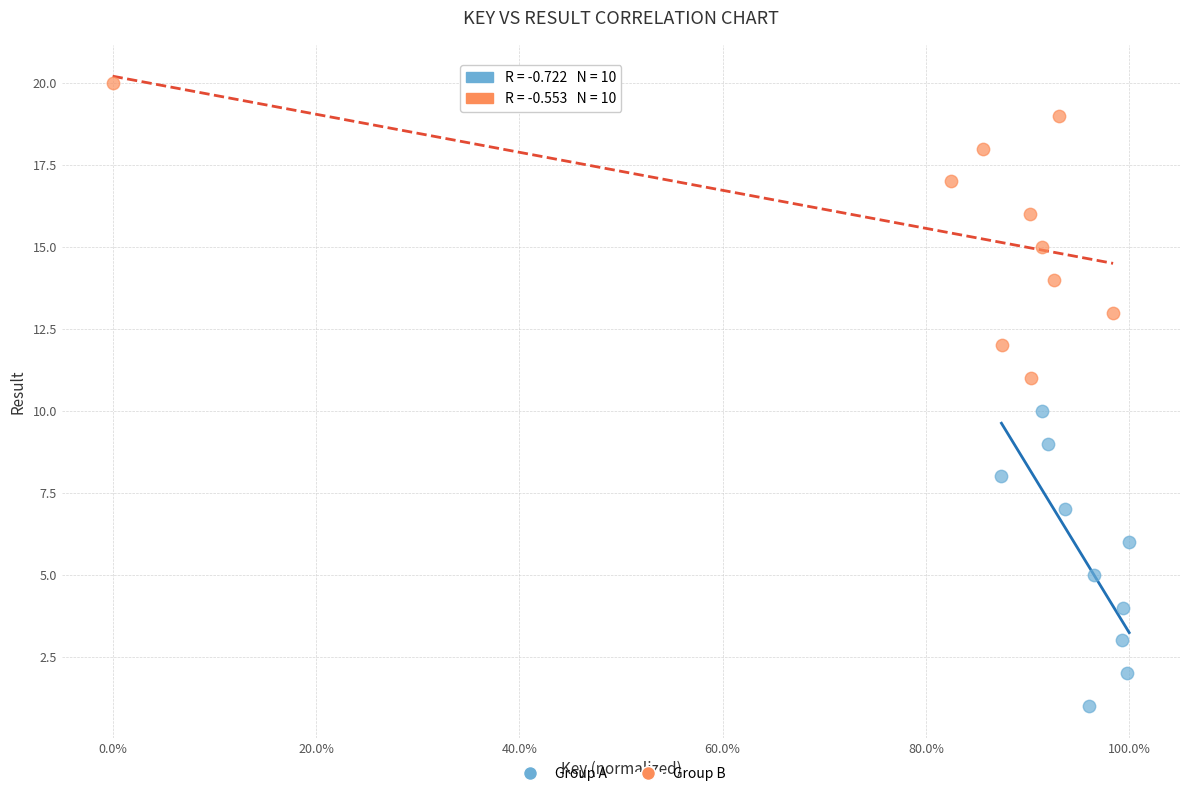

Which series reaches the maximum Y coordinate?

Group B